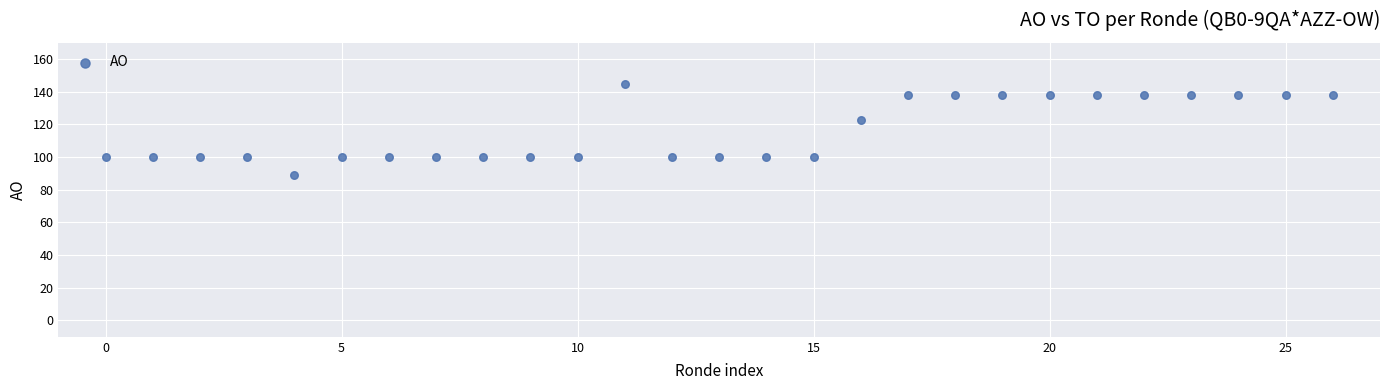

What is the range of Y values (max minus min)?

56